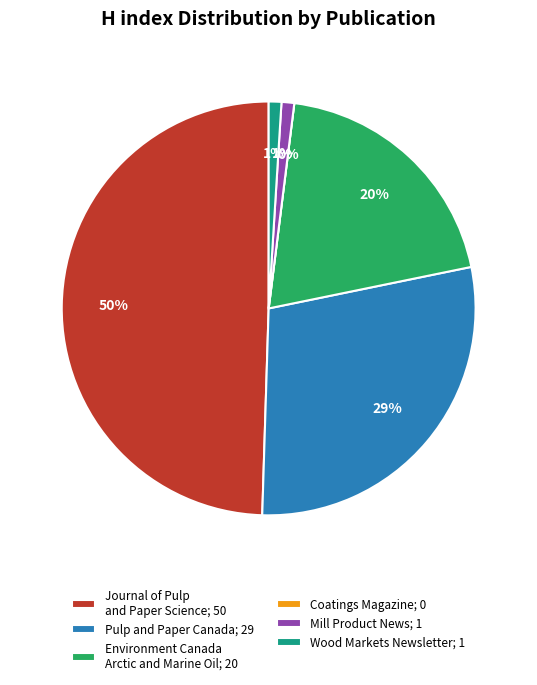

Do Mill Product News and Coatings Magazine together represent more than half of the pie?

No